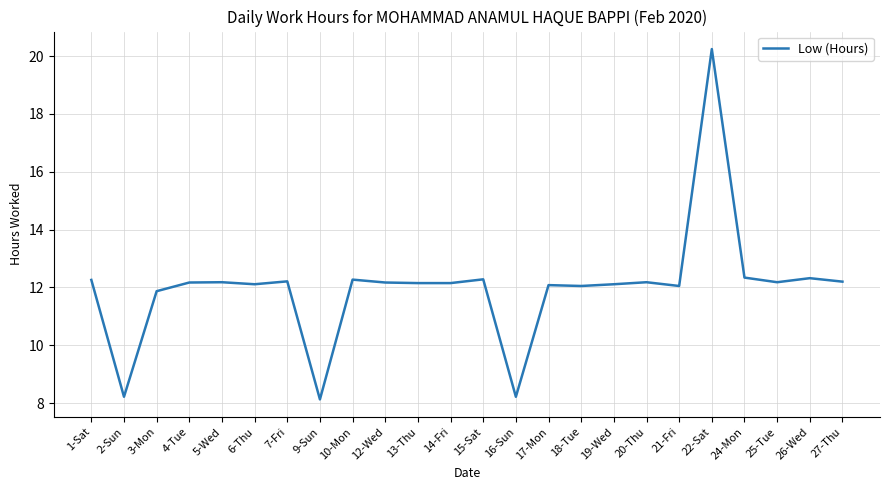

What position from the right is 21-Fri?

6